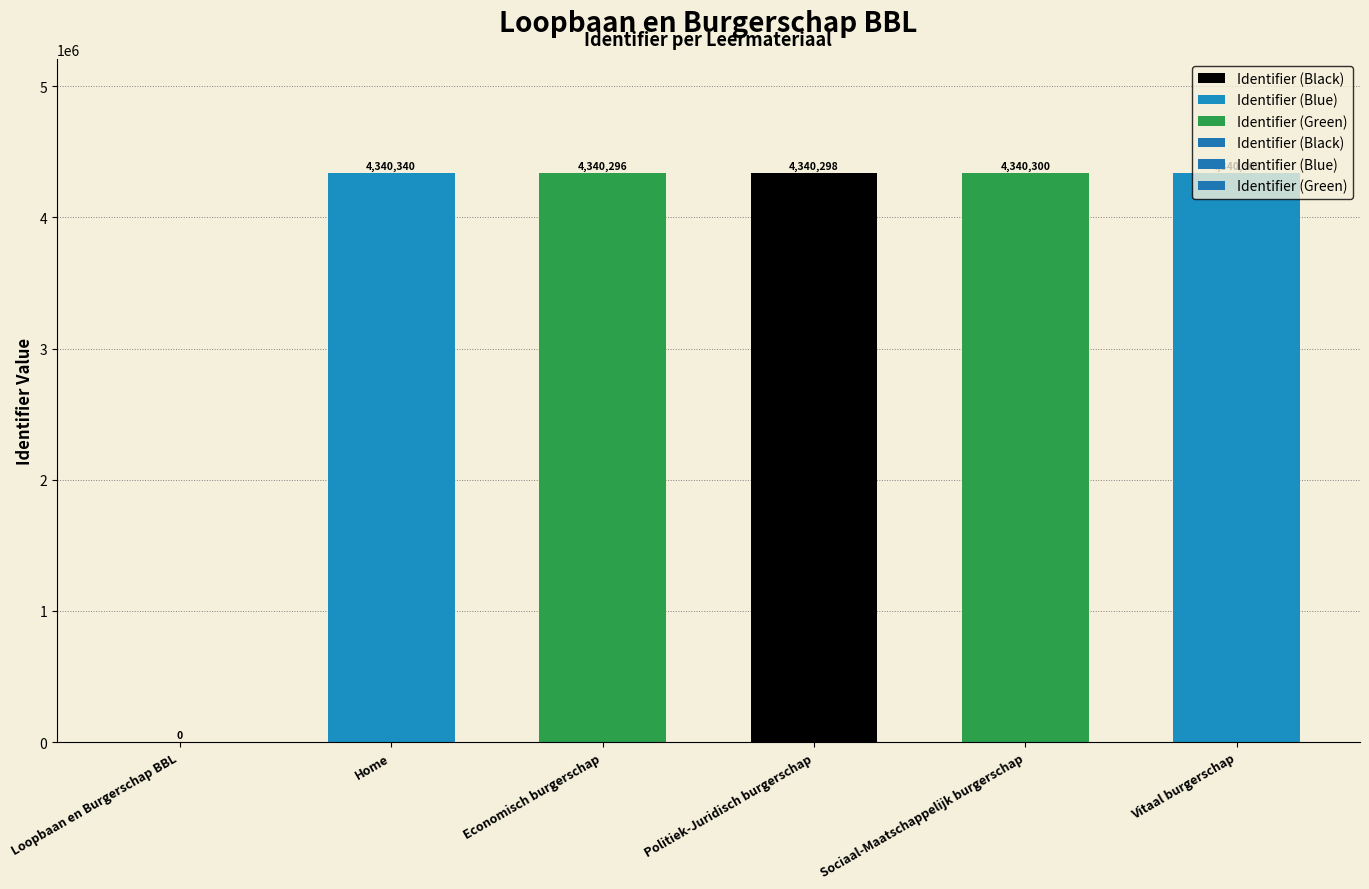

How many data points are less than 4340300?

3